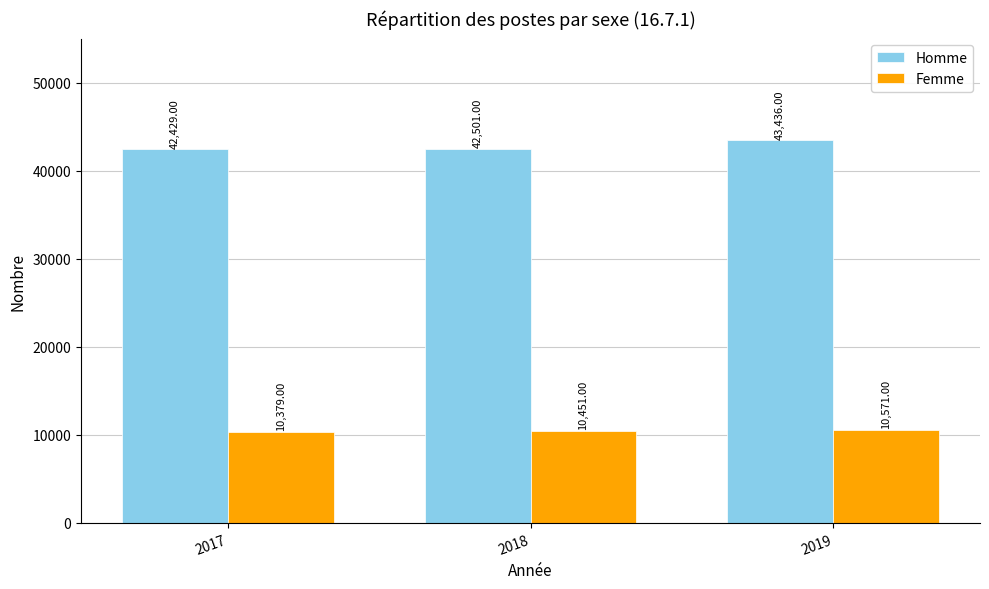

Is the value of Femme at 2017 greater than the value of Homme at 2019?

No